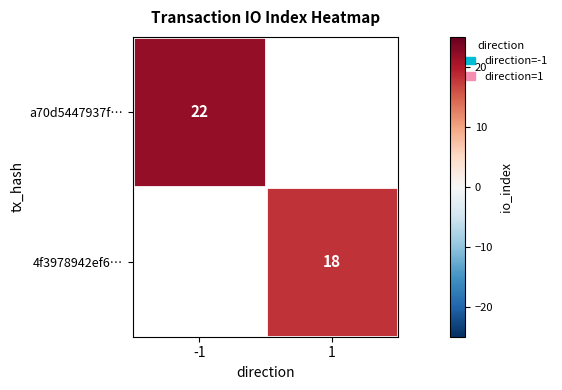

Which label corresponds to the smallest value in the chart?

1